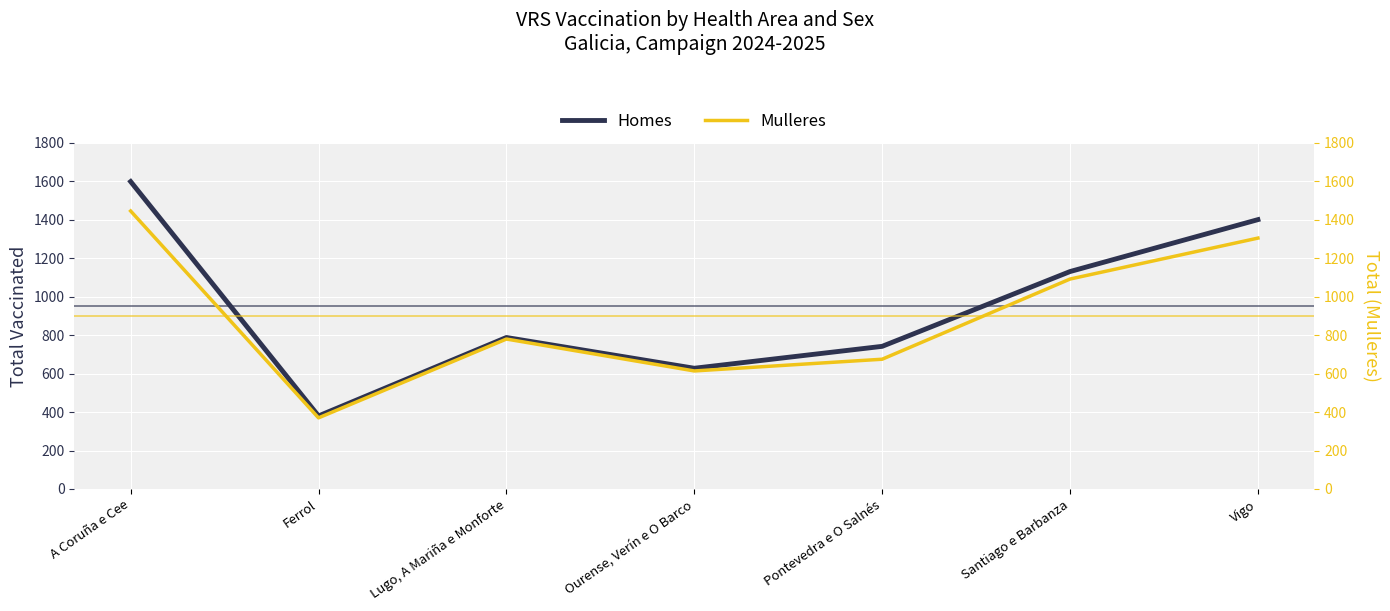

List the labels in order of Homes value, smallest first.

Ferrol, Ourense, Verín e O Barco, Pontevedra e O Salnés, Lugo, A Mariña e Monforte, Santiago e Barbanza, Vigo, A Coruña e Cee